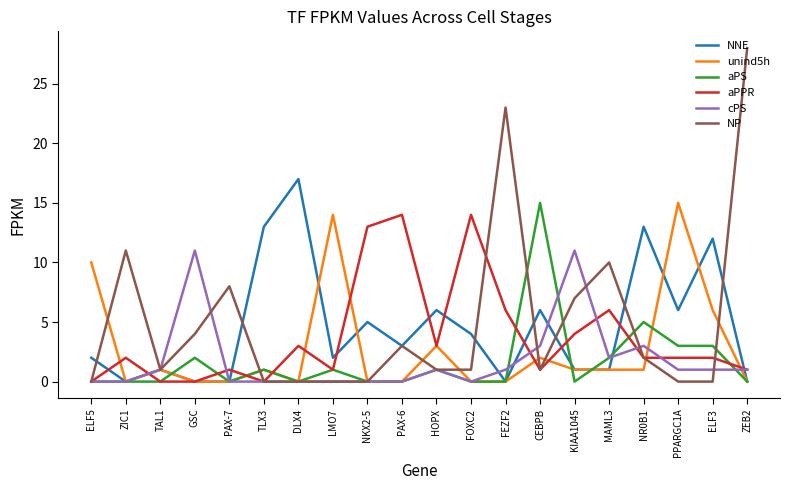

What are all the series names shown in the legend?

NNE, unind5h, aPS, aPPR, cPS, NP